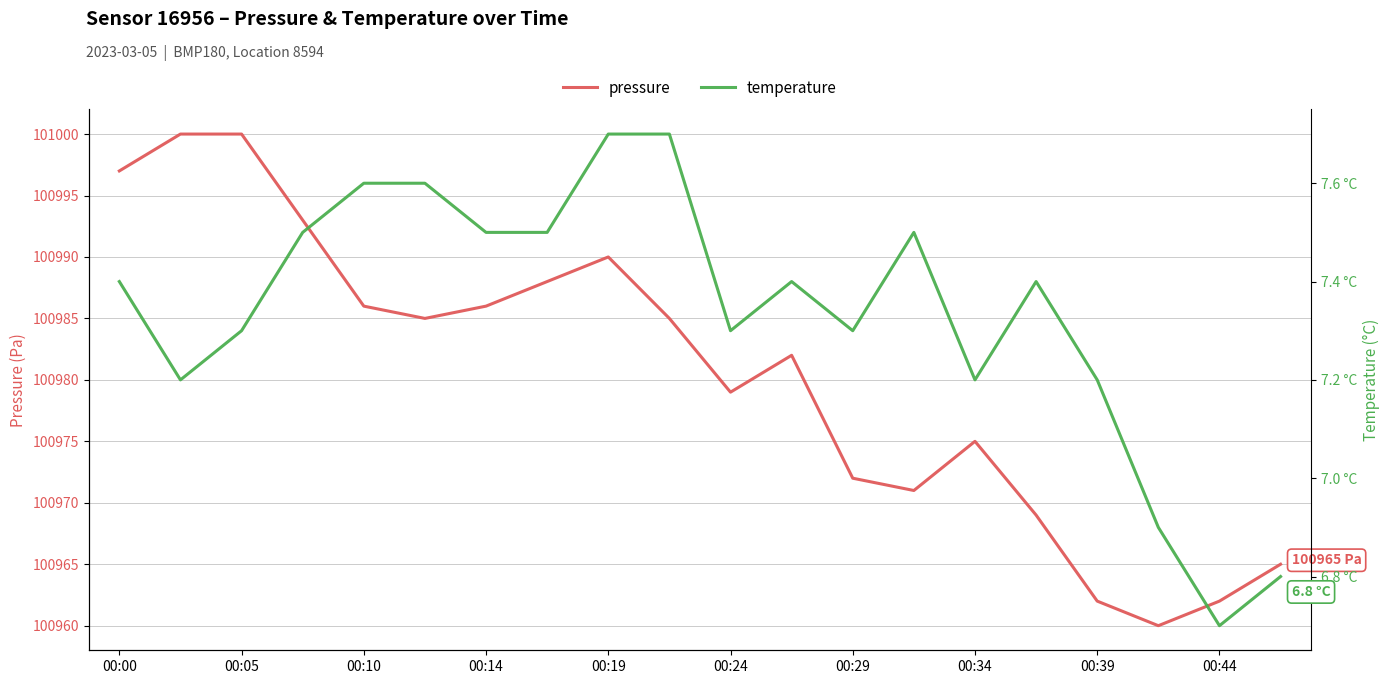

What is the highest value of the pressure series?

101000